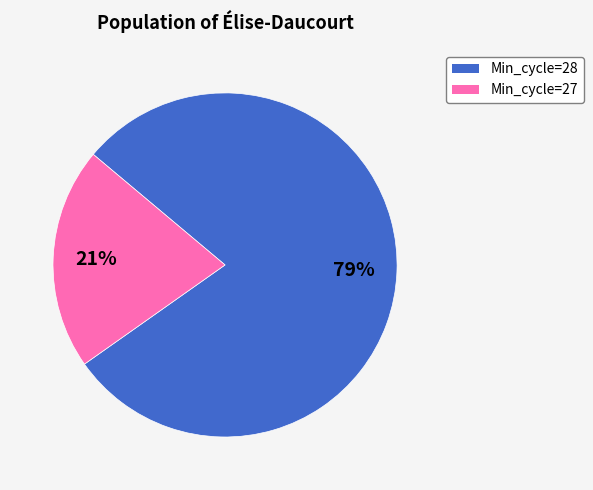

To the nearest percent, what is the average slice percentage?

50%